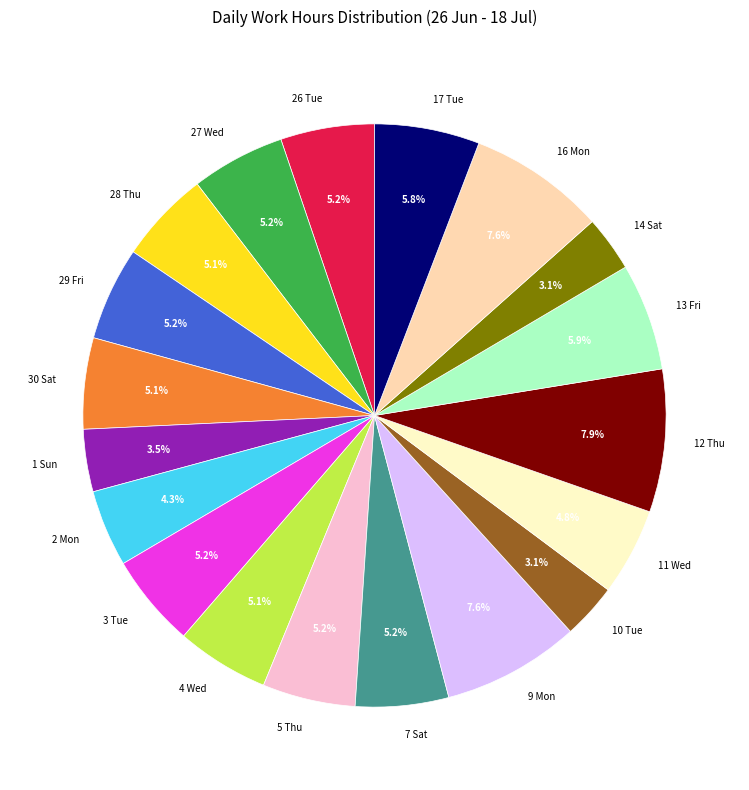

To the nearest percent, what portion does 27 Wed represent?

5%